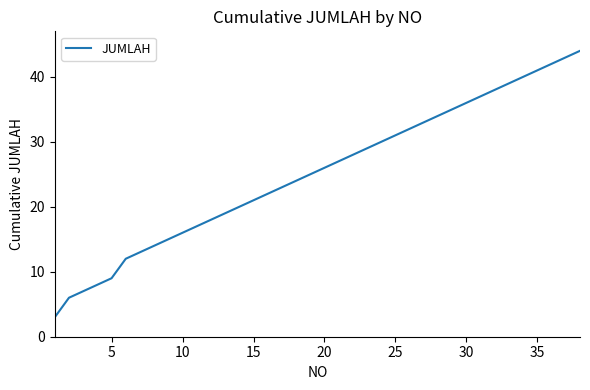

What is the difference between the maximum and minimum values?

41